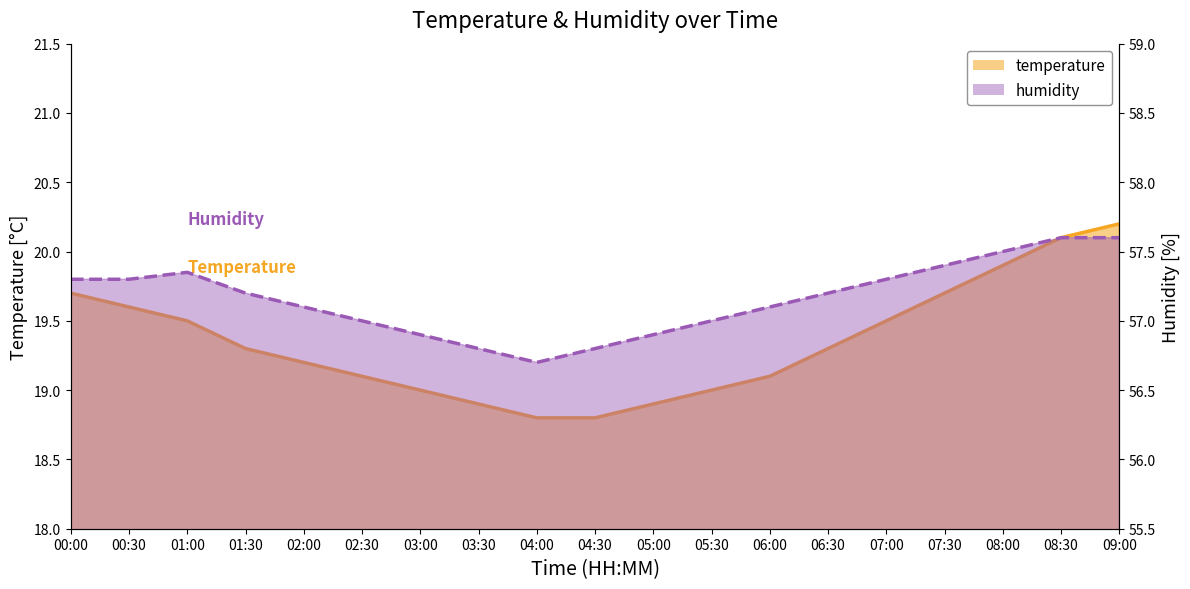

What is the value of the humidity point at the 16th from the left?

57.4